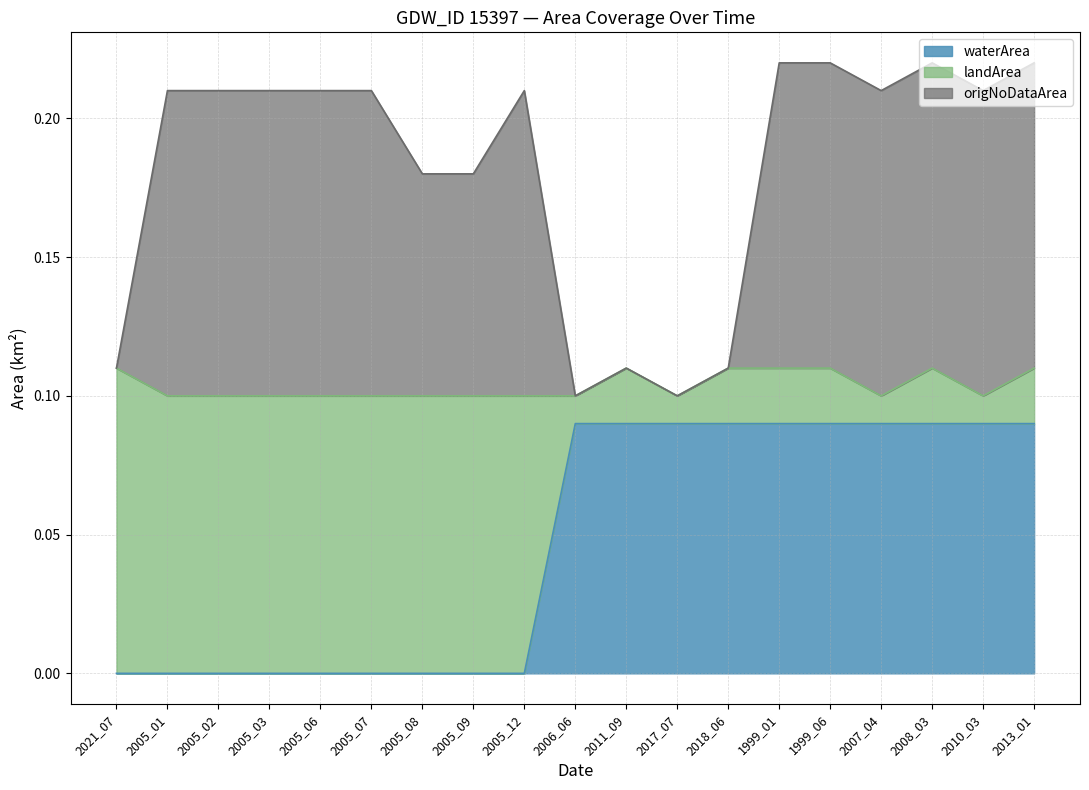

What is the label of the 2nd point from the left?

2005_01